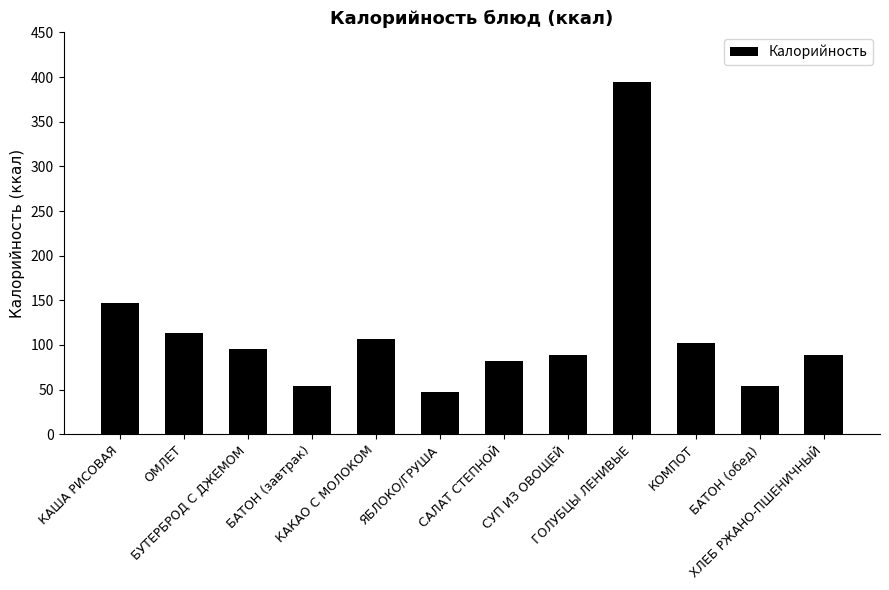

What is the smallest value displayed?

47.0